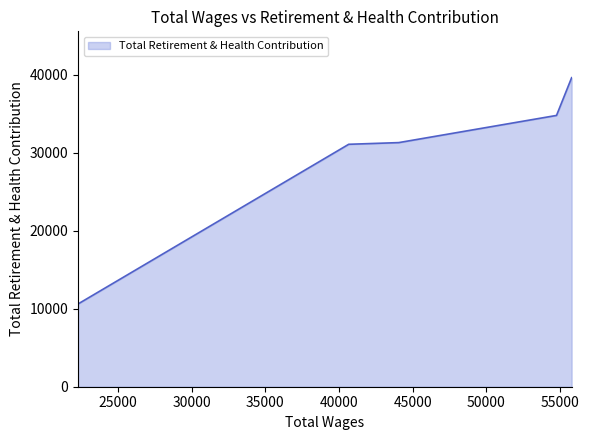

What is the greatest value displayed?

39593